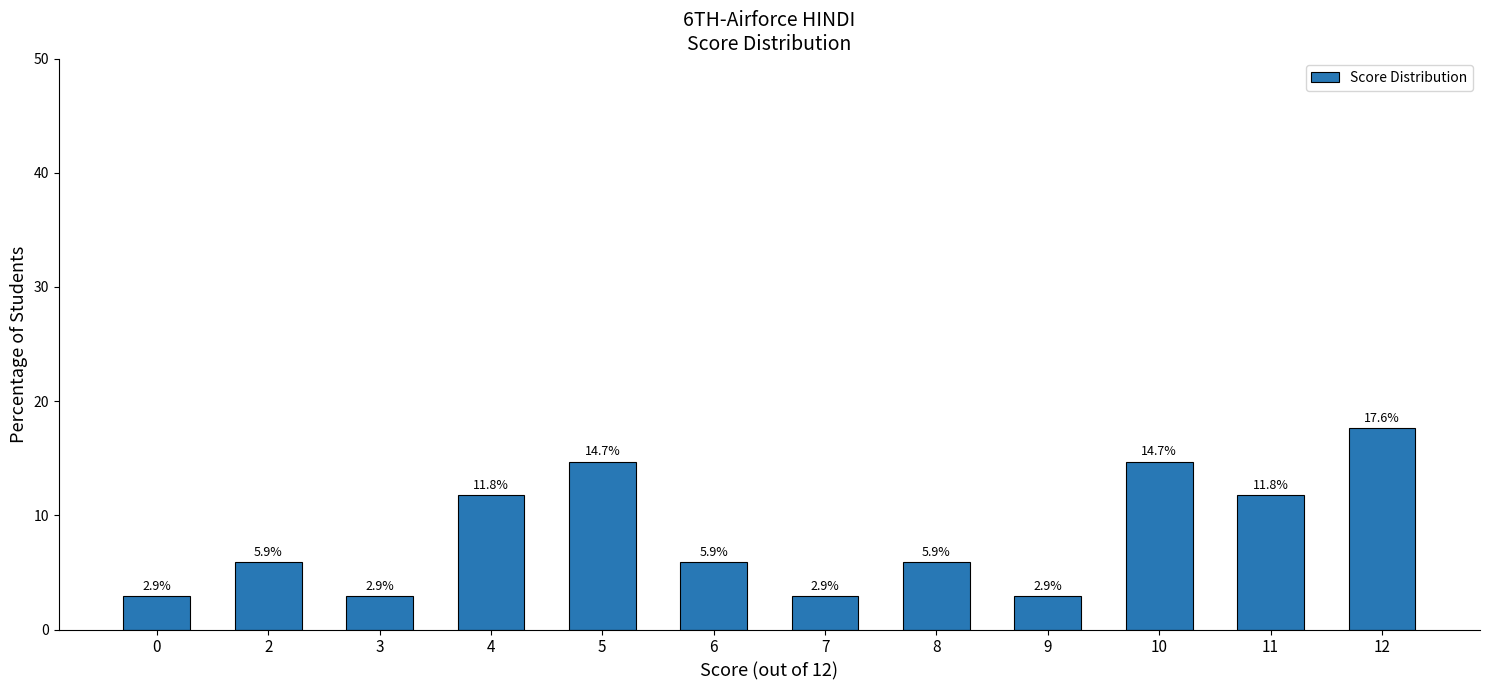

Reading left to right, extract all data points from this chart.

0=2.9	2=5.9	3=2.9	4=11.8	5=14.7	6=5.9	7=2.9	8=5.9	9=2.9	10=14.7	11=11.8	12=17.6